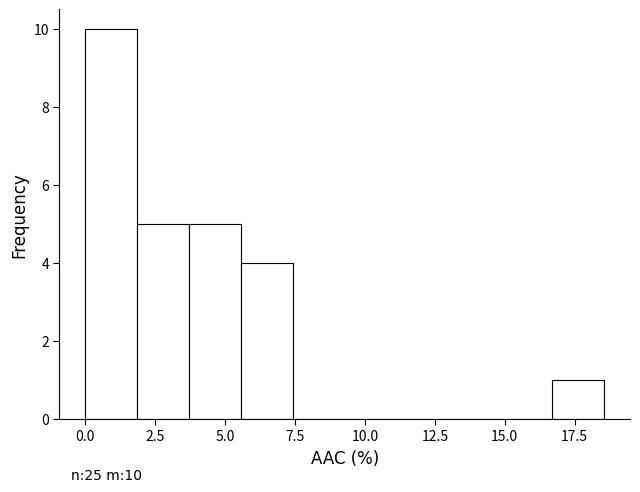

Read against the x-axis, roughly where is the centre of the tallest bar?

1.0